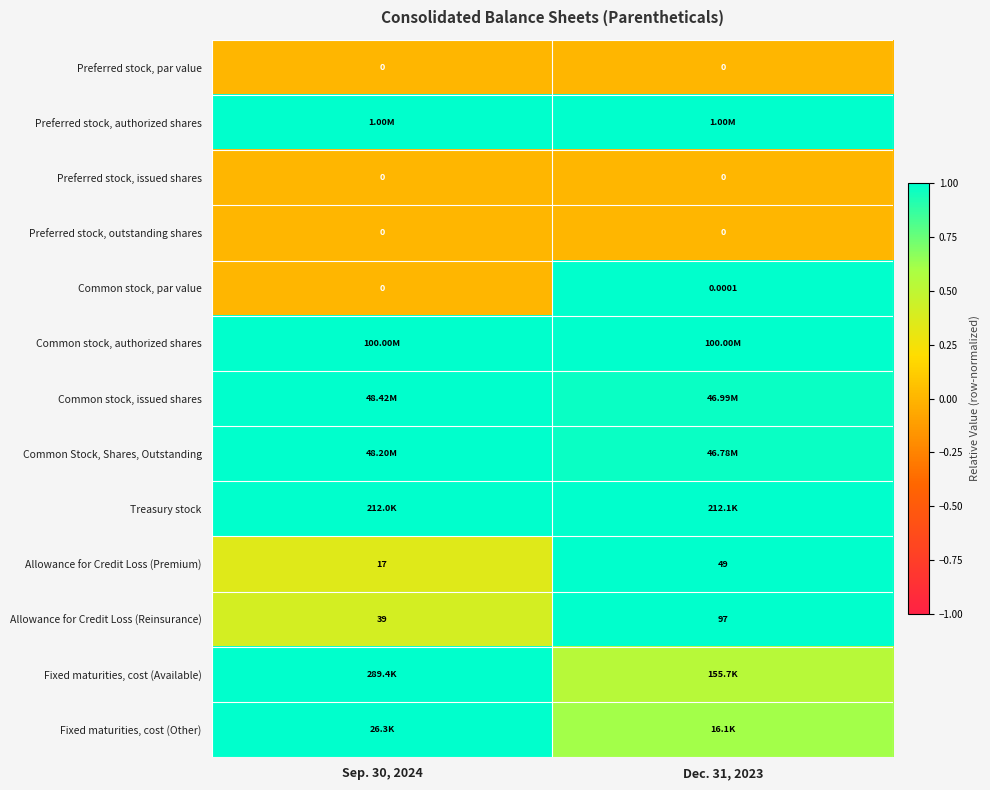

At how many categories does at least one series exceed 0?

2